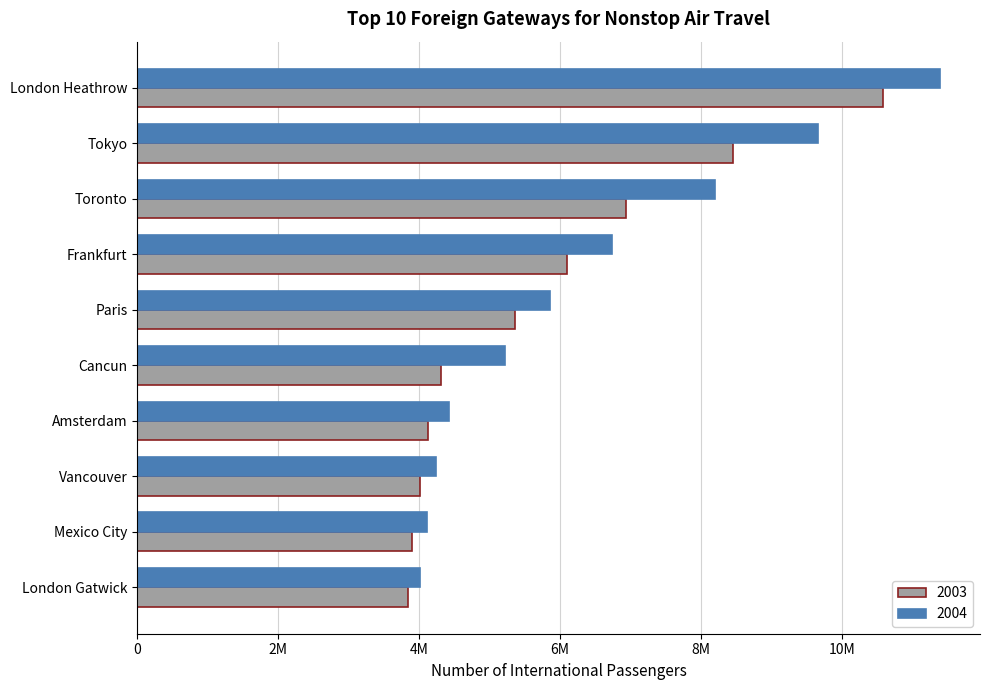

Which category has the lowest value in the 2004 series?

London Gatwick